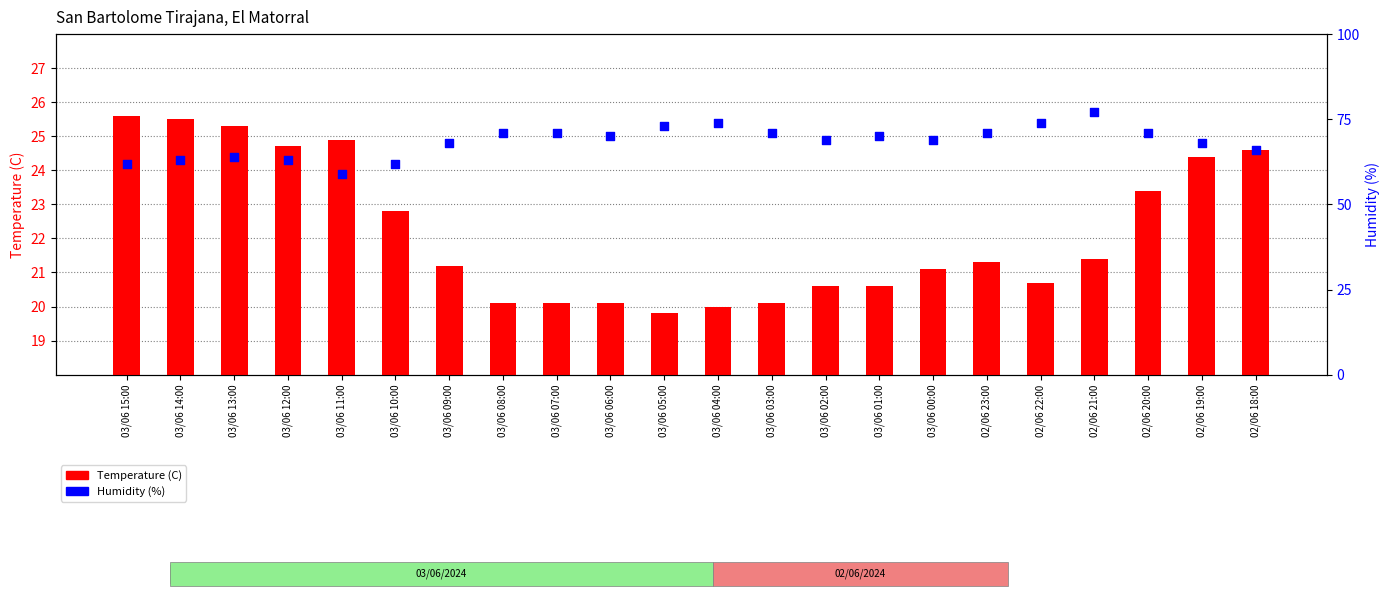

Is the value of Temperature (C) at 03/06 05:00 greater than the value of Humidity (%) at 02/06 21:00?

No